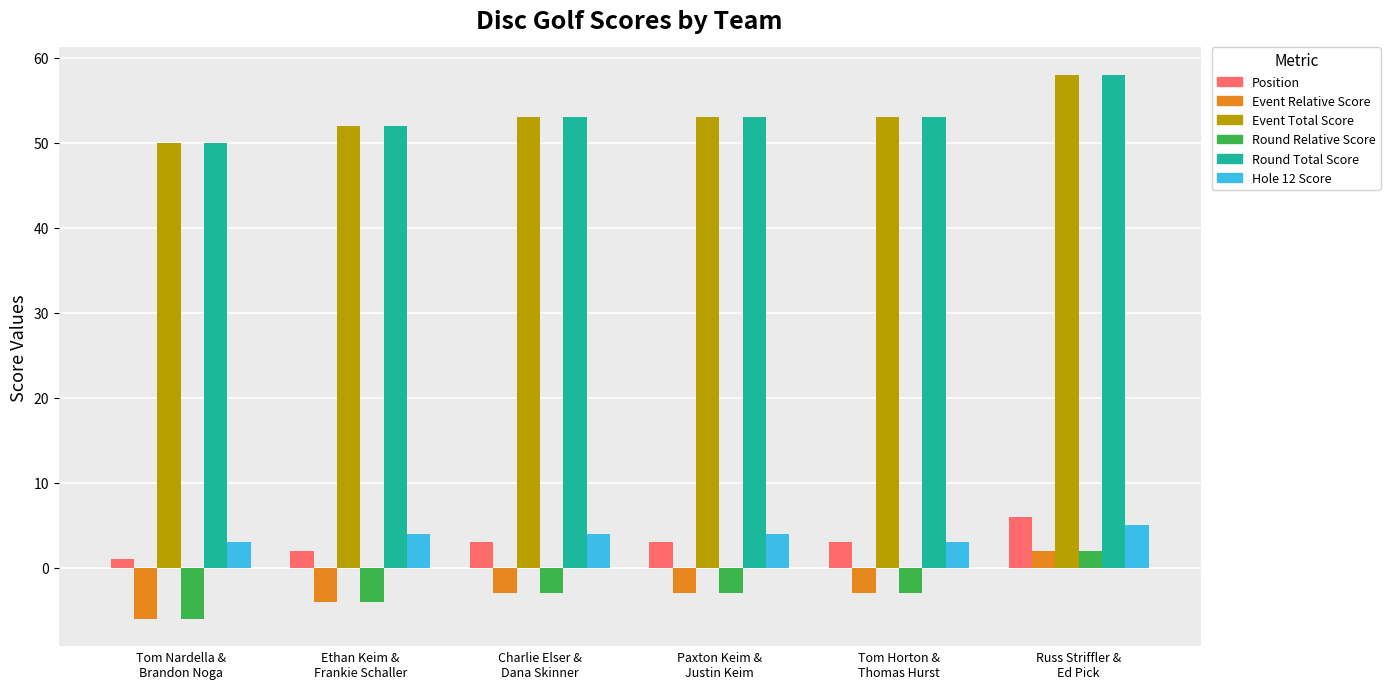

At which category does the chart reach its minimum across all series?

Tom Nardella &
Brandon Noga